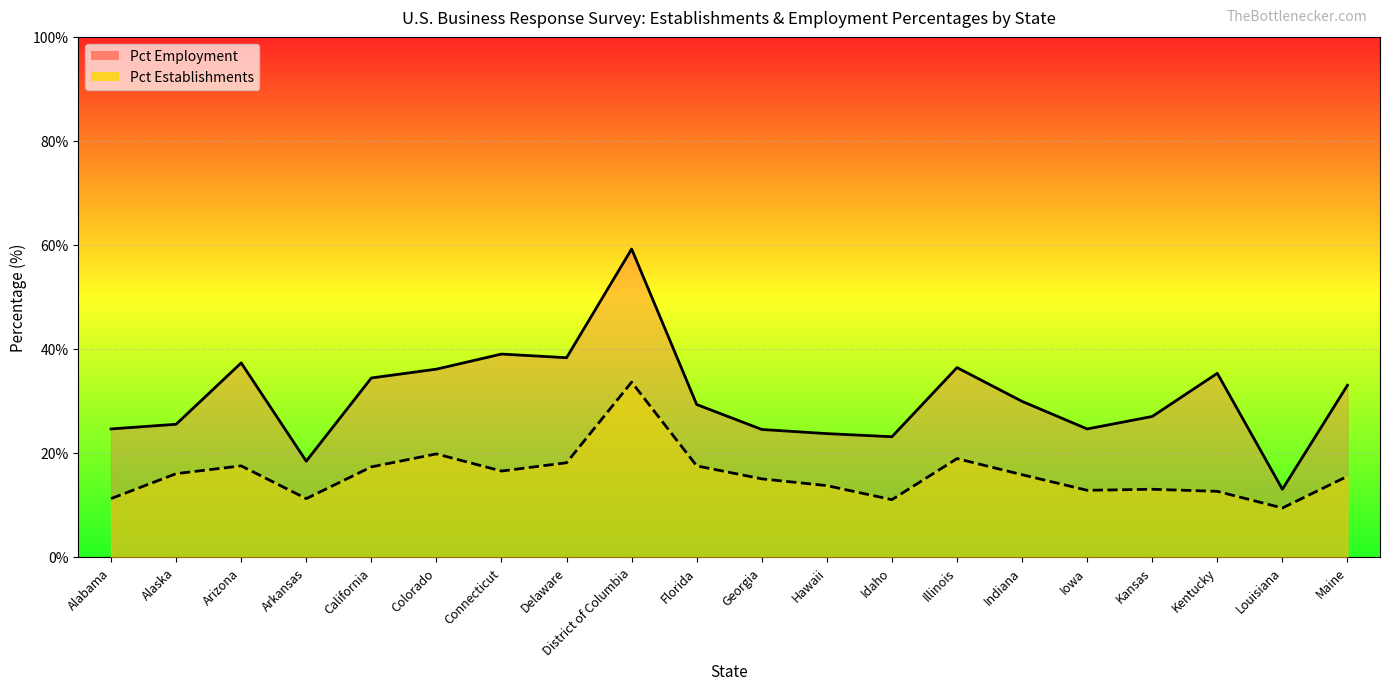

Does the chart display data point markers on the line(s)?

No